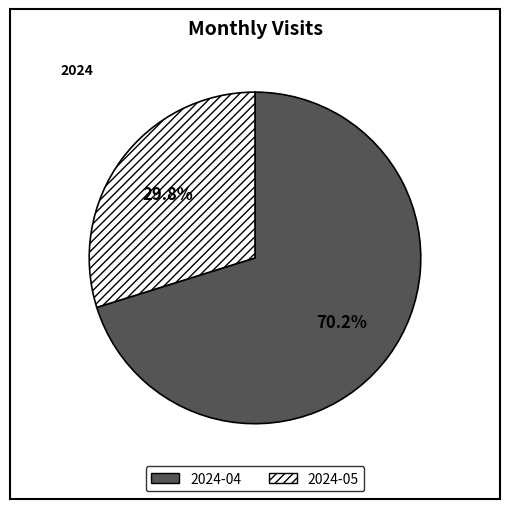

To the nearest percent, what portion does 2024-04 represent?

70%